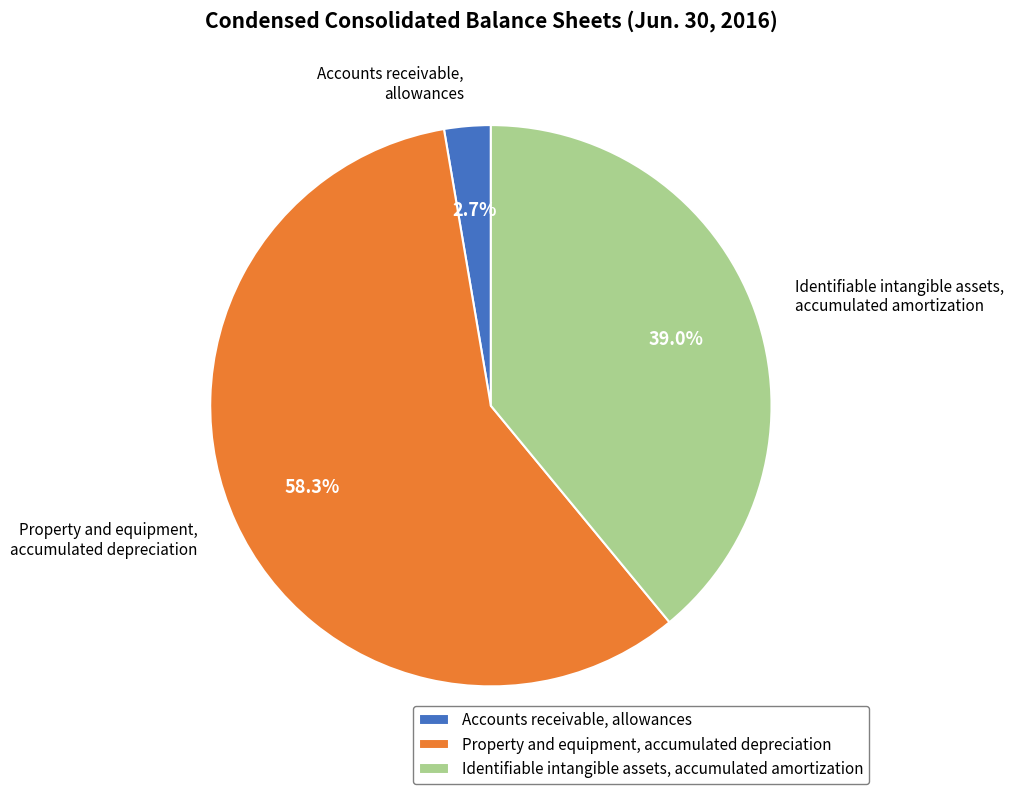

To the nearest percent, what percentage of the pie is Property and equipment, accumulated depreciation?

58%